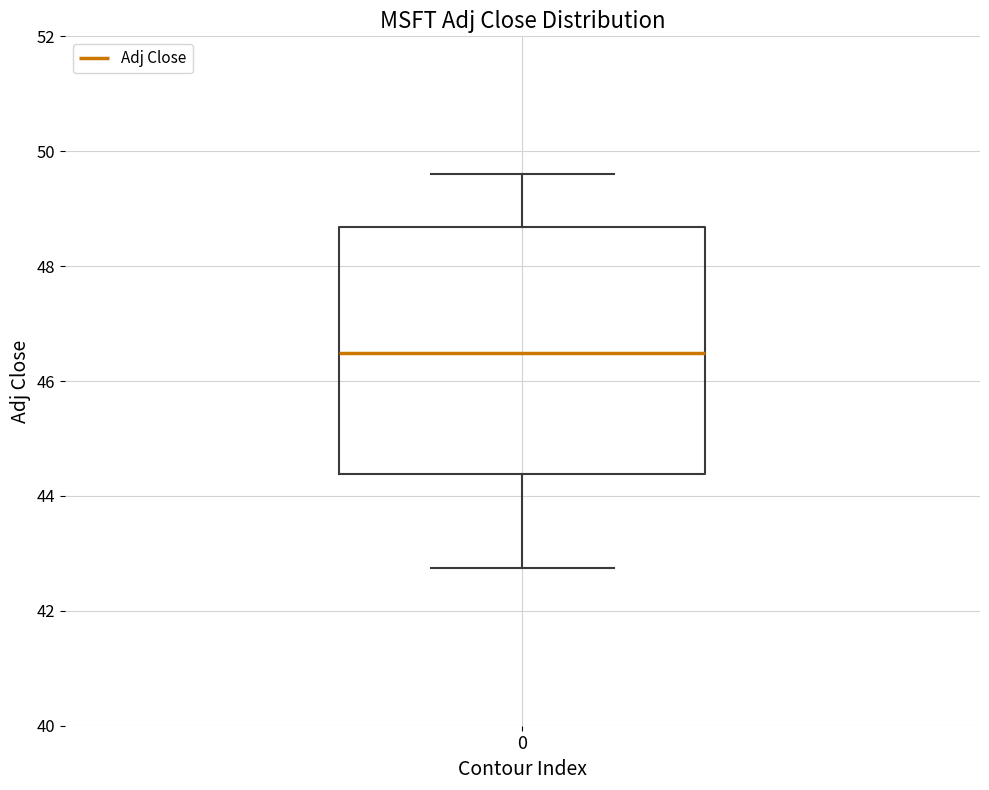

Where is the upper edge of the box at x = 0 on the y-axis? The values are not printed on the chart, so give them approximately, as read against the axis.

48.6